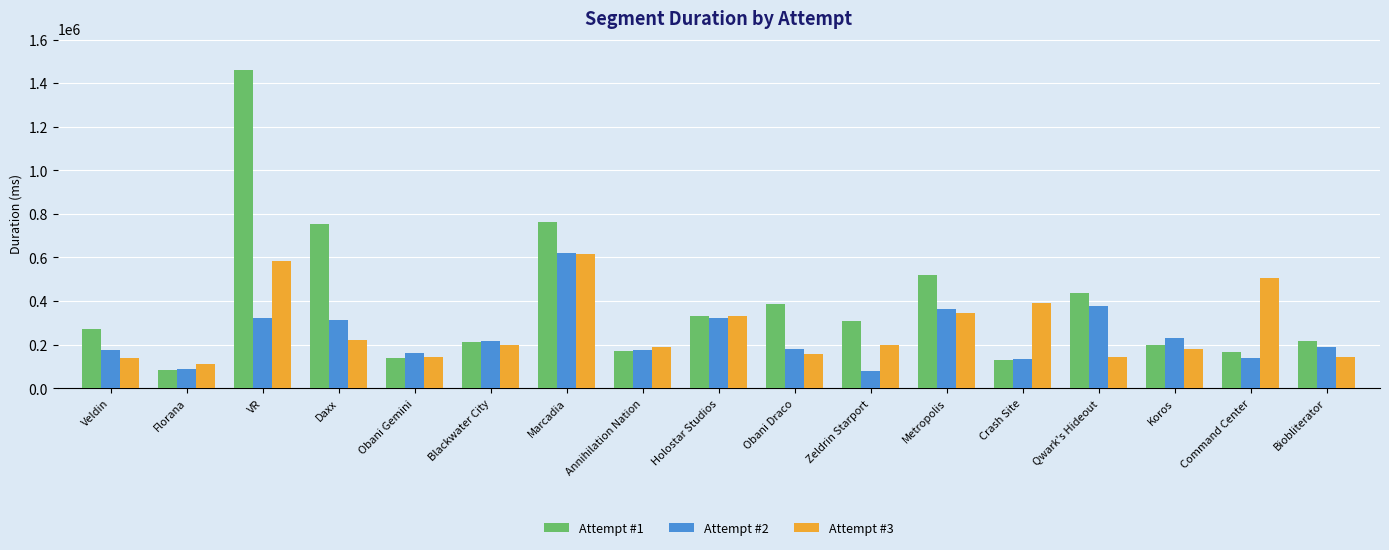

At which label does Attempt #2 reach its peak?

Marcadia